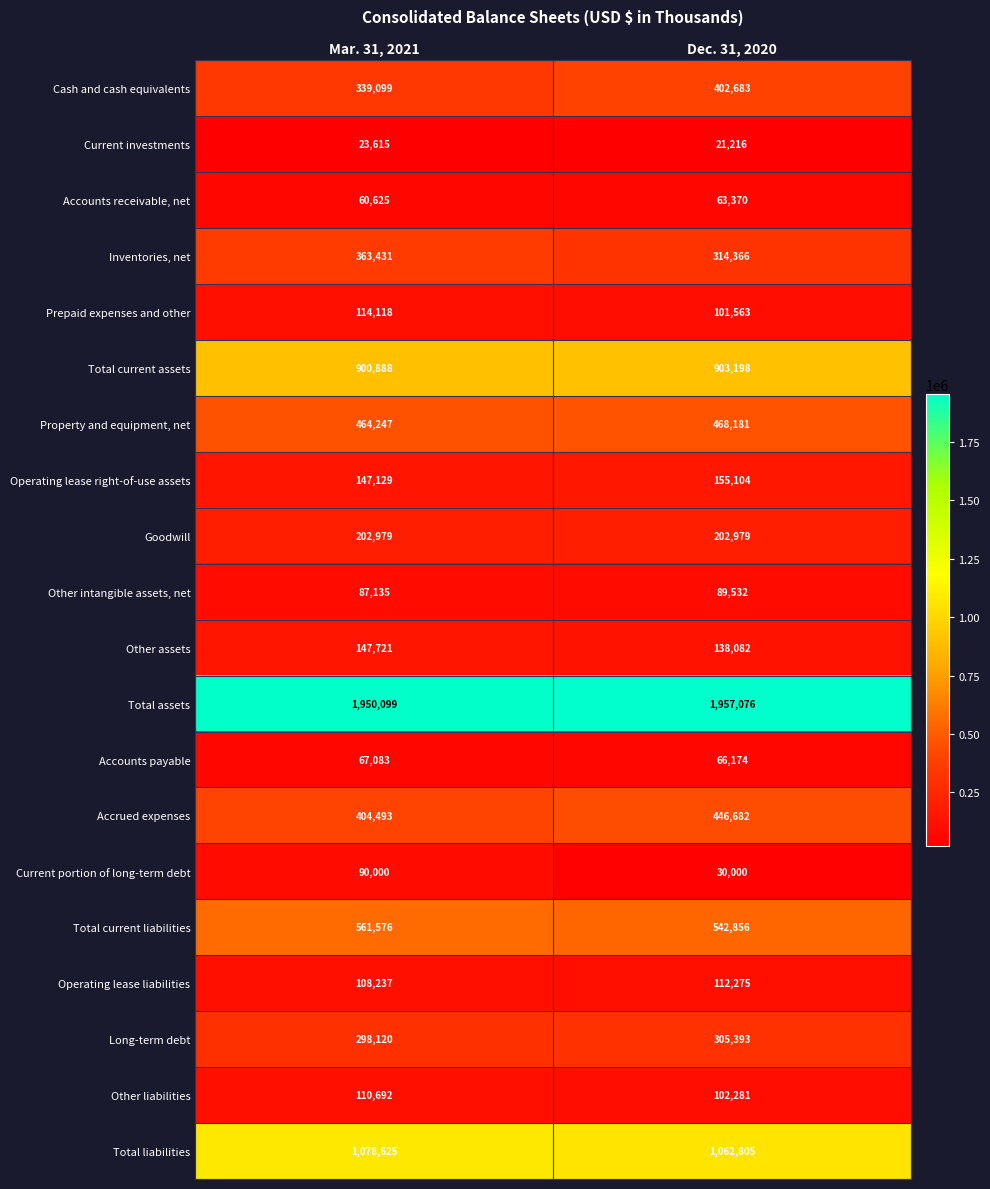

At how many categories does at least one series exceed 898818?

2